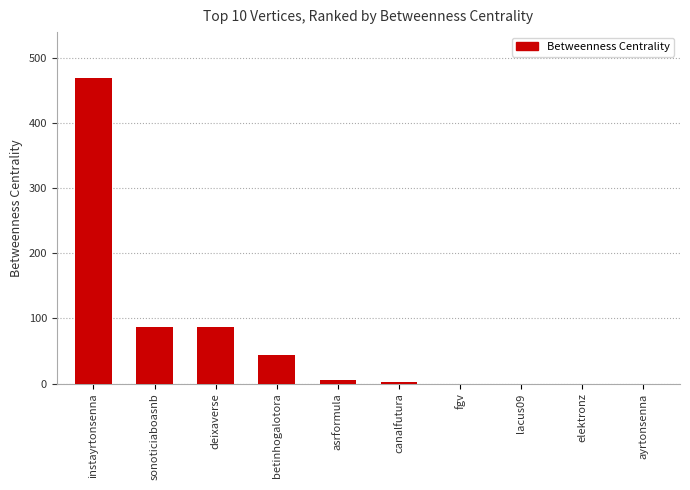

At which category does the chart reach its peak across all series?

instayrtonsenna